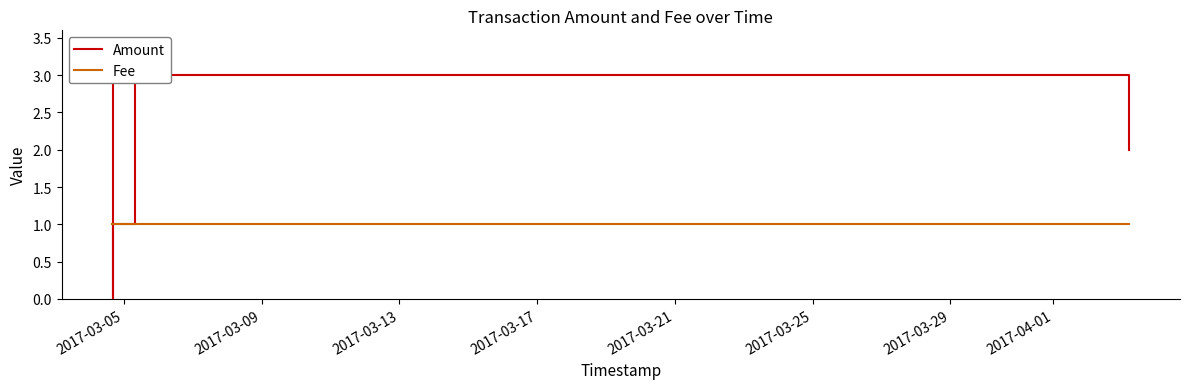

What is the lowest value of the Fee series?

1.0